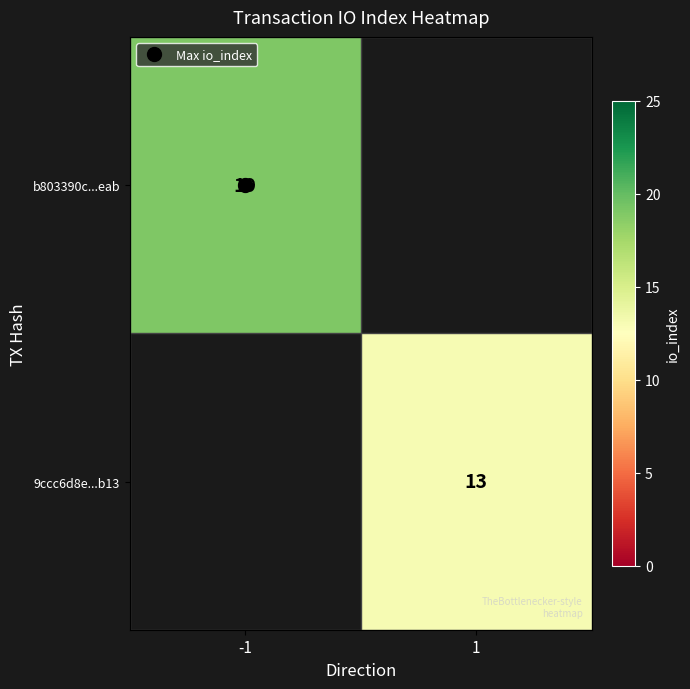

Is the value of b803390c...eab at 1 greater than the value of 9ccc6d8e...b13 at 1?

No